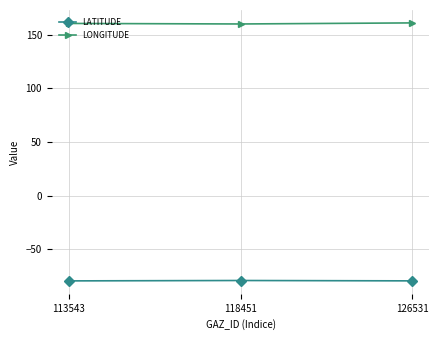

What is the difference between the highest and lowest values at 118451?

239.0